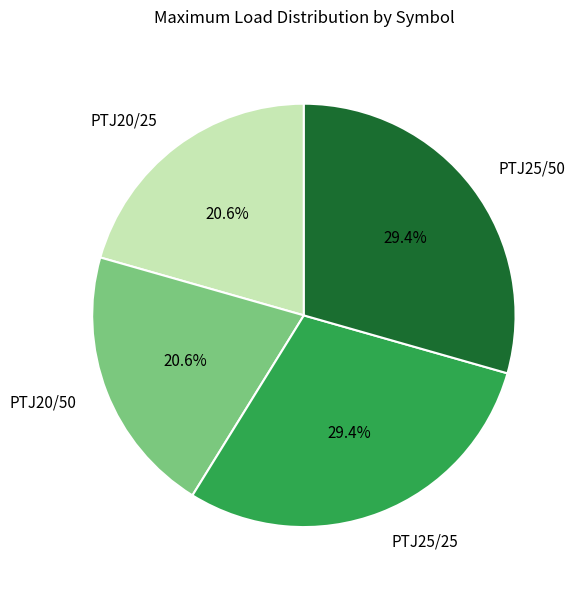

Approximately how many times larger is the value at PTJ20/50 compared to PTJ25/25?

0.7